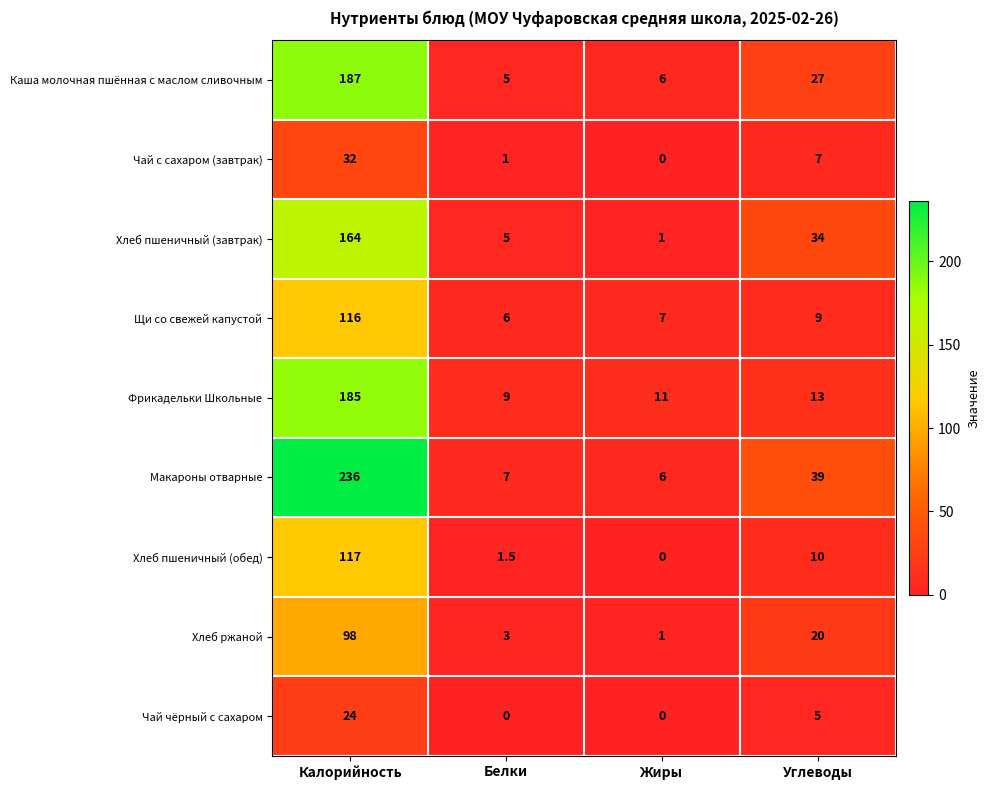

Which series has the largest range (max minus min)?

Макароны отварные